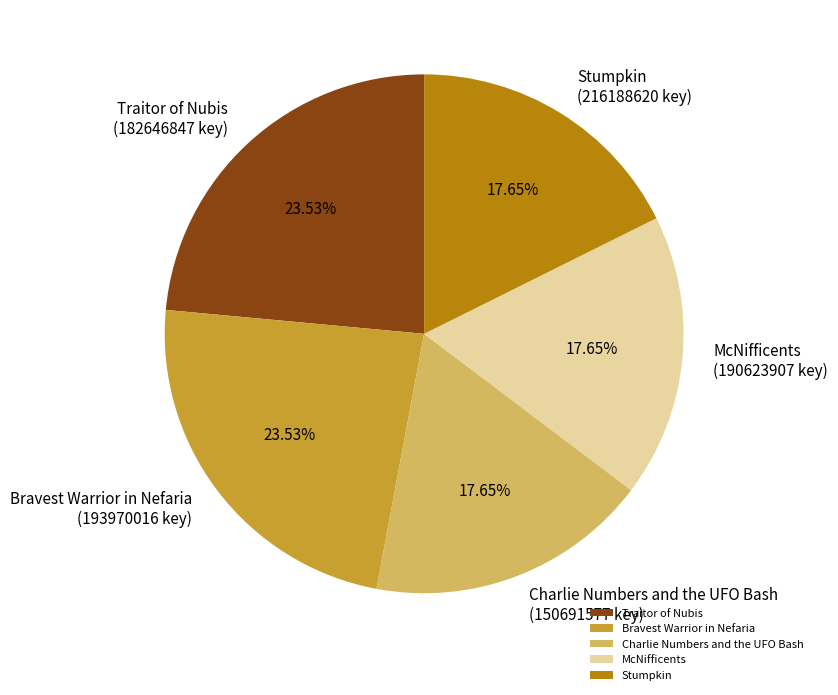

Between Traitor of Nubis and McNifficents, which is larger?

Traitor of Nubis